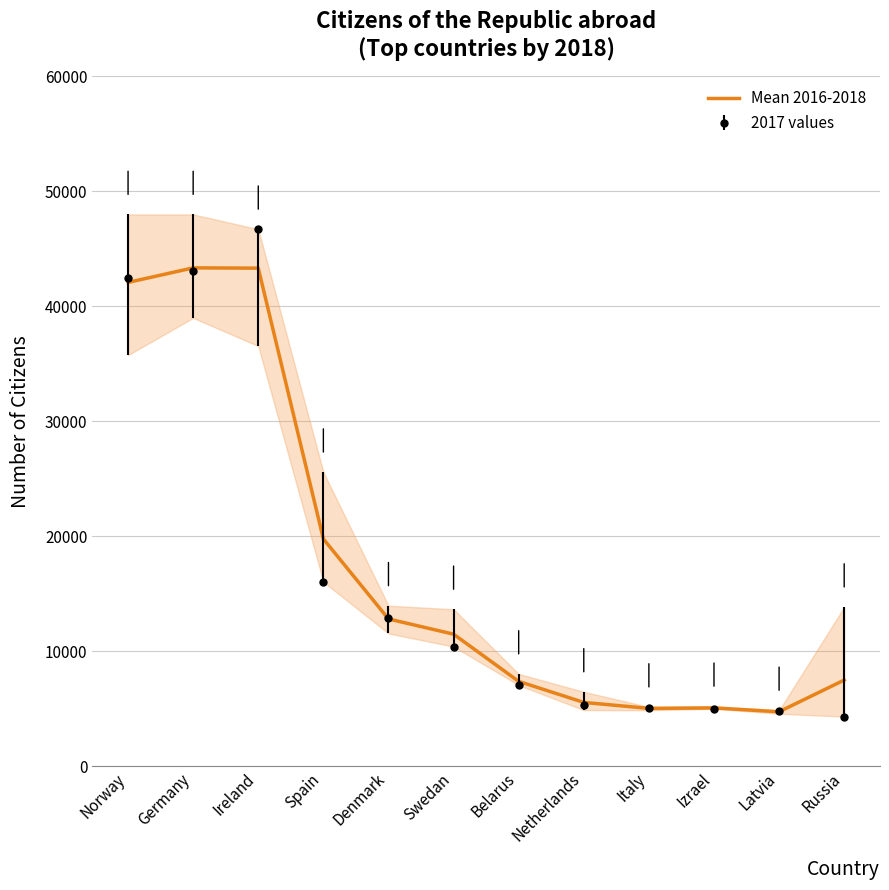

Reading left to right, what are all the values shown in this chart?

42087.0	43352.7	43328.7	19774.7	12813.0	11490.3	7382.7	5554.0	5035.3	5074.3	4741.0	7498.3